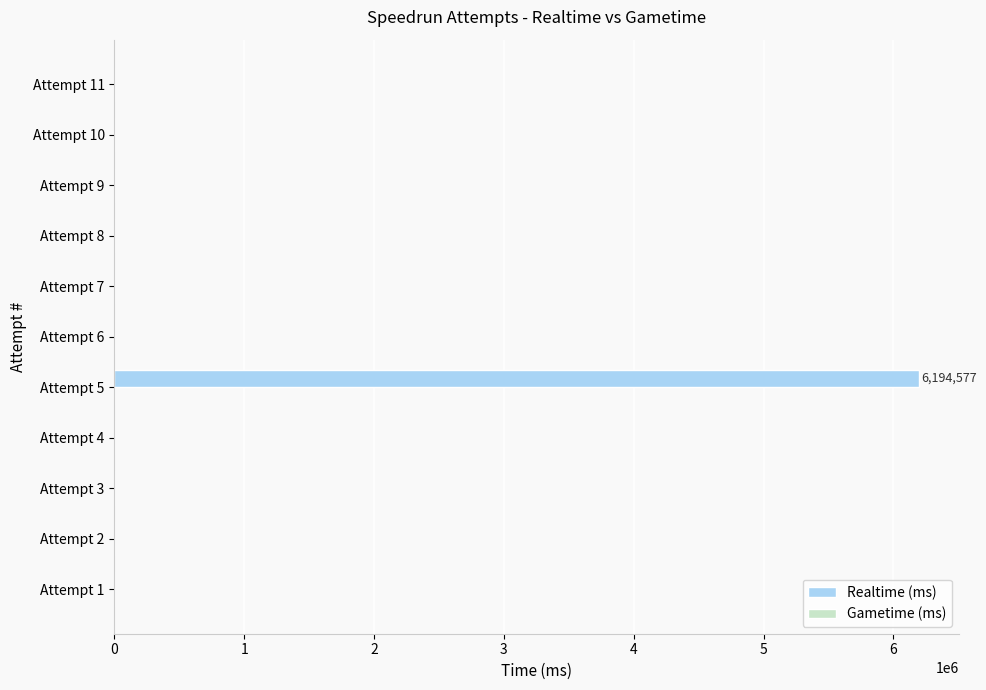

Reading top to bottom, extract all data points from this chart.

Attempt 11=0	Attempt 10=0	Attempt 9=0	Attempt 8=0	Attempt 7=0	Attempt 6=0	Attempt 5=6194577	Attempt 4=0	Attempt 3=0	Attempt 2=0	Attempt 1=0